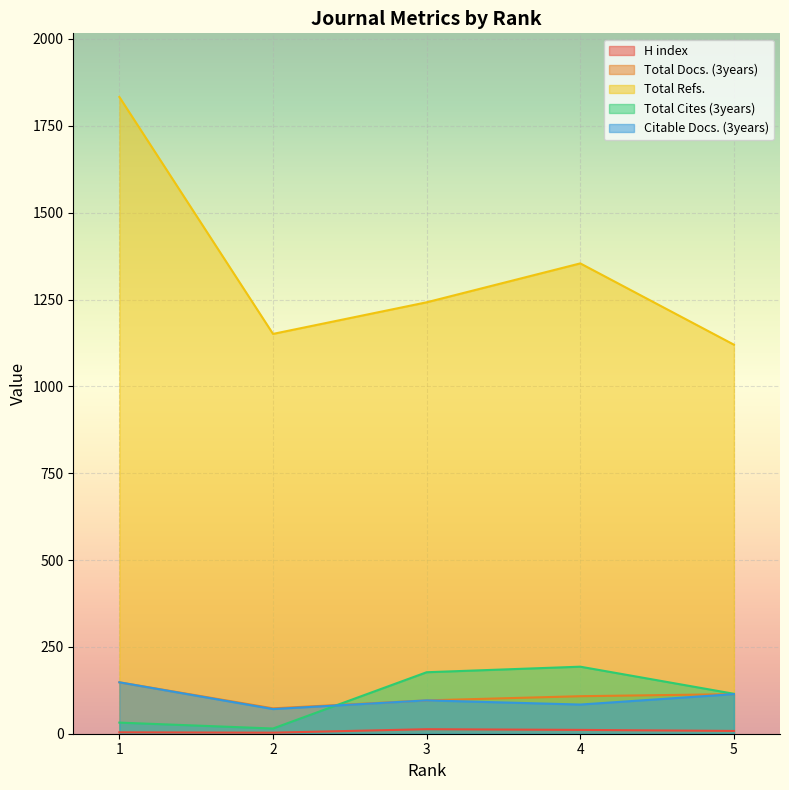

In H index, how many points are lower than both neighbors (excluding endpoints)?

1